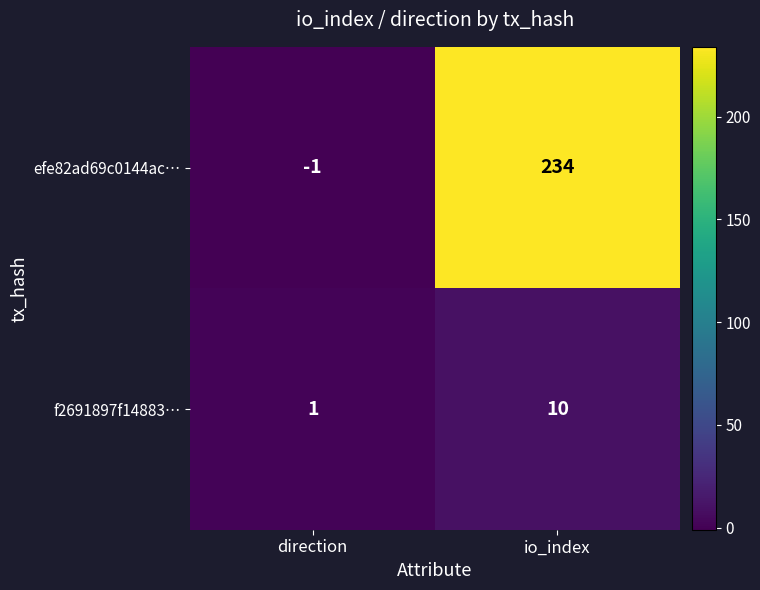

Which category has the lowest value across all series?

direction